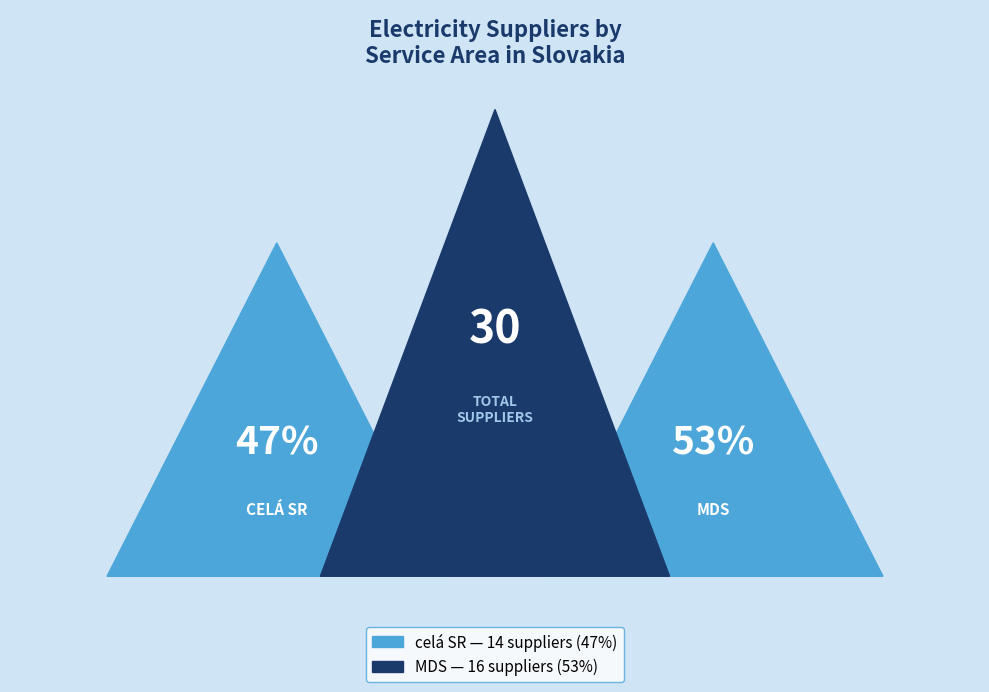

To the nearest percent, what is the difference between the largest and smallest slice percentages?

7%